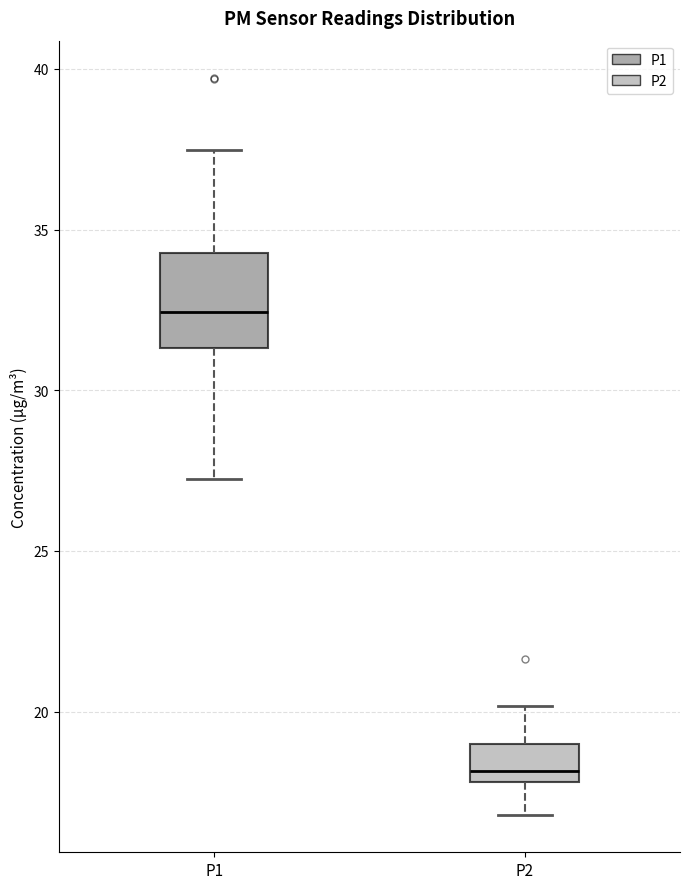

Which box has the highest median line?

P1